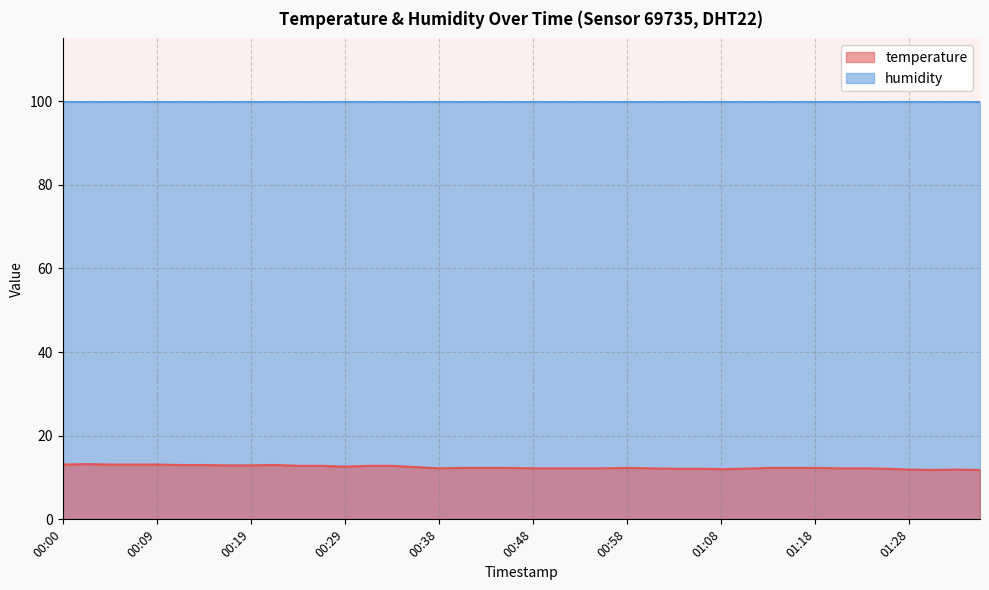

Reading right to left, extract all data points from this chart.

11.8	11.9	11.8	11.9	12.1	12.2	12.2	12.3	12.3	12.3	12.1	12.0	12.1	12.1	12.2	12.3	12.2	12.2	12.2	12.2	12.3	12.3	12.3	12.2	12.5	12.8	12.8	12.6	12.8	12.8	13.0	12.9	12.9	13.0	13.0	13.1	13.1	13.1	13.2	13.1